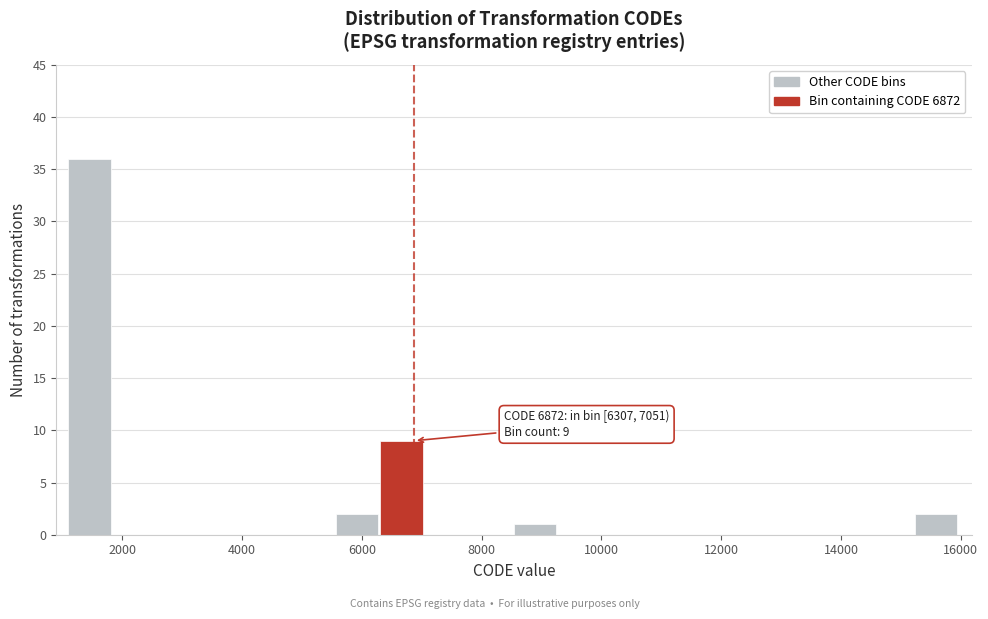

Around what value on the x-axis is the tallest bar? Give the approximate position of its centre, as read against the axis.

1400